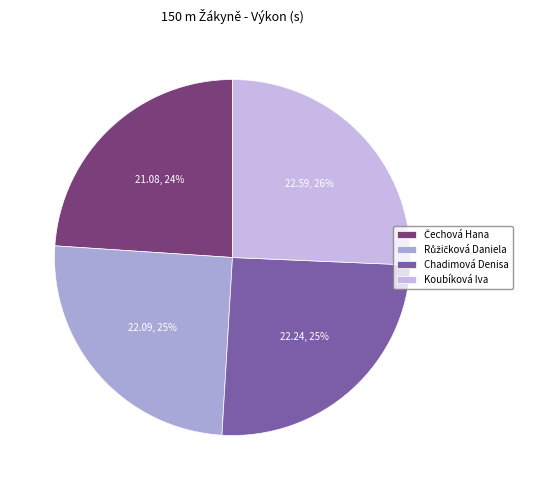

Is it true that Koubíková Iva is 26% of the pie?

True